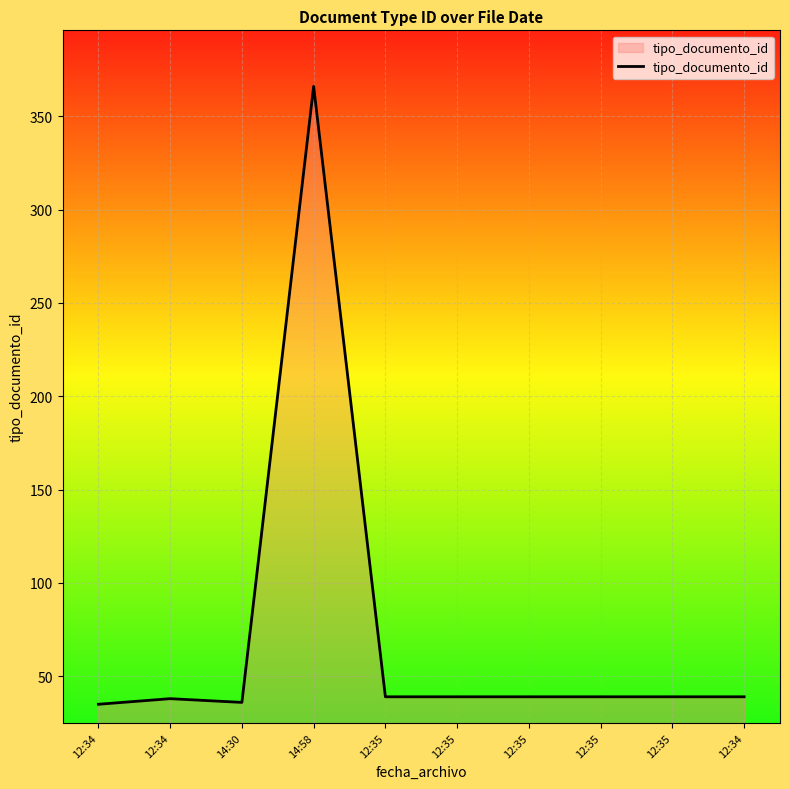

At which category does the data reach its first local peak?

12:34